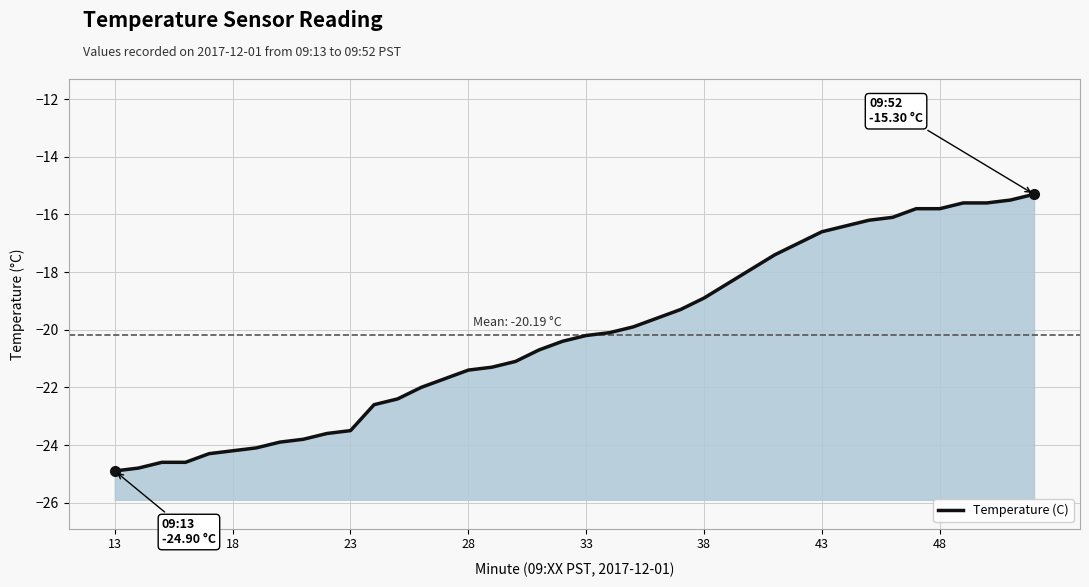

Reading left to right, list all the values displayed in this chart.

-24.9	-24.8	-24.6	-24.6	-24.3	-24.2	-24.1	-23.9	-23.8	-23.6	-23.5	-22.6	-22.4	-22.0	-21.7	-21.4	-21.3	-21.1	-20.7	-20.4	-20.2	-20.1	-19.9	-19.6	-19.3	-18.9	-18.4	-17.9	-17.4	-17.0	-16.6	-16.4	-16.2	-16.1	-15.8	-15.8	-15.6	-15.6	-15.5	-15.3